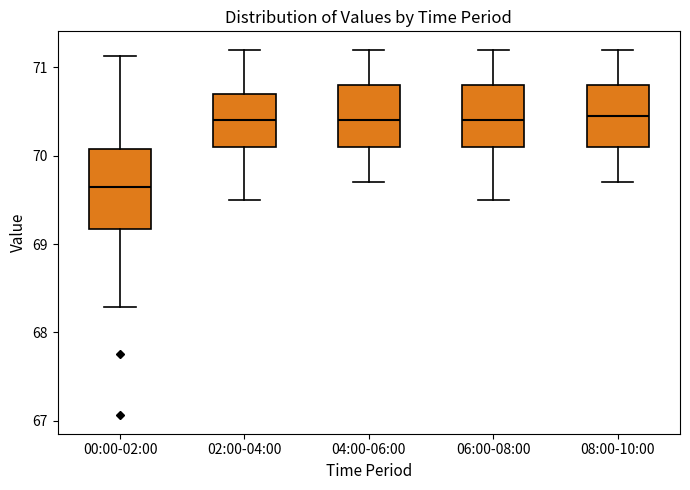

Reading left to right, transcribe this box plot: for each box, give where its median line is, the range the box spans, and where its two whiskers end, as read against the y-axis. The values are not printed on the chart, so give them approximately, as read against the axis.

00:00-02:00: median 69.6, box 69.2 to 70.1, whiskers 68.3 to 71.1
02:00-04:00: median 70.4, box 70.1 to 70.7, whiskers 69.5 to 71.2
04:00-06:00: median 70.4, box 70.1 to 70.8, whiskers 69.7 to 71.2
06:00-08:00: median 70.4, box 70.1 to 70.8, whiskers 69.5 to 71.2
08:00-10:00: median 70.5, box 70.1 to 70.8, whiskers 69.7 to 71.2